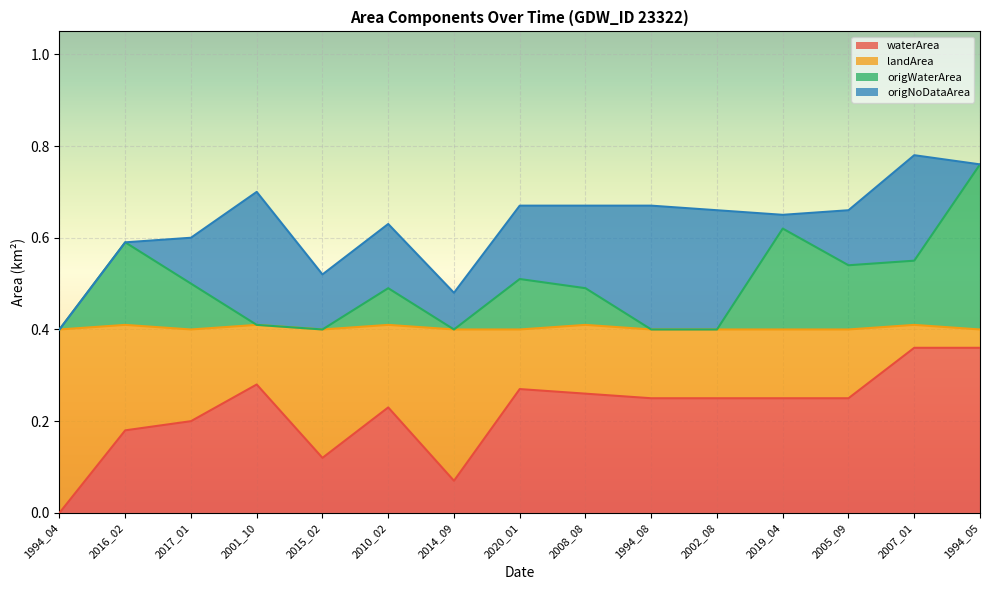

What is the label of the 13th point from the right?

2017_01